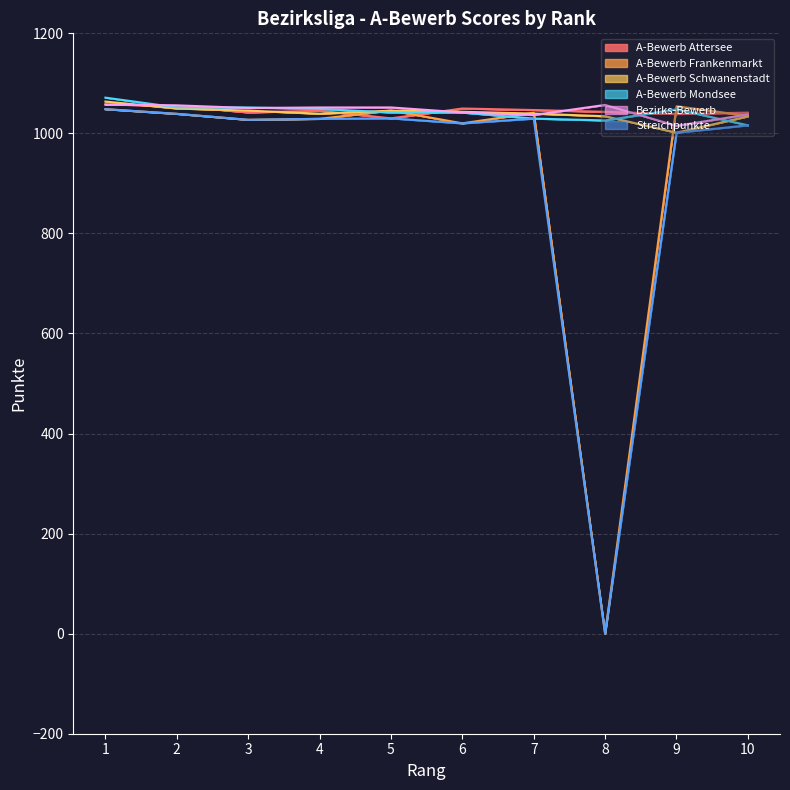

What is the lowest value of the A-Bewerb Attersee series?

1030.0